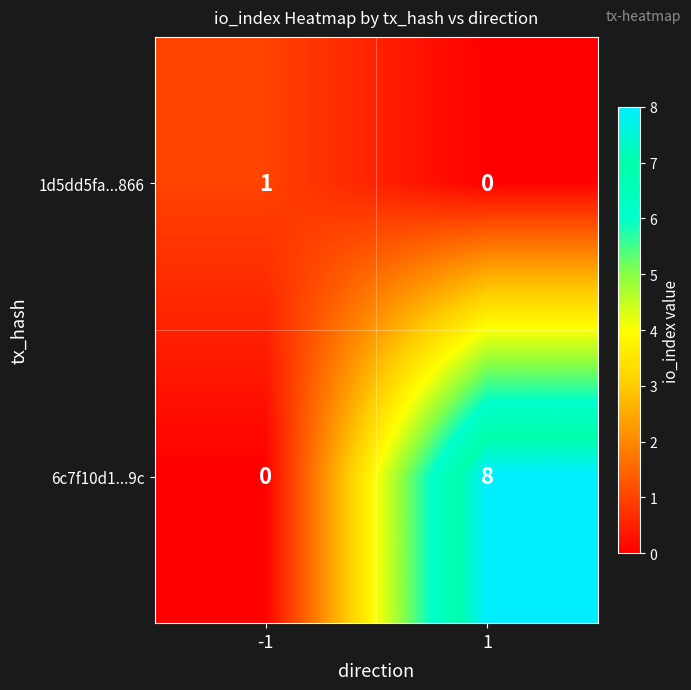

List the series in order of their peak value, highest first.

6c7f10d1...9c, 1d5dd5fa...866